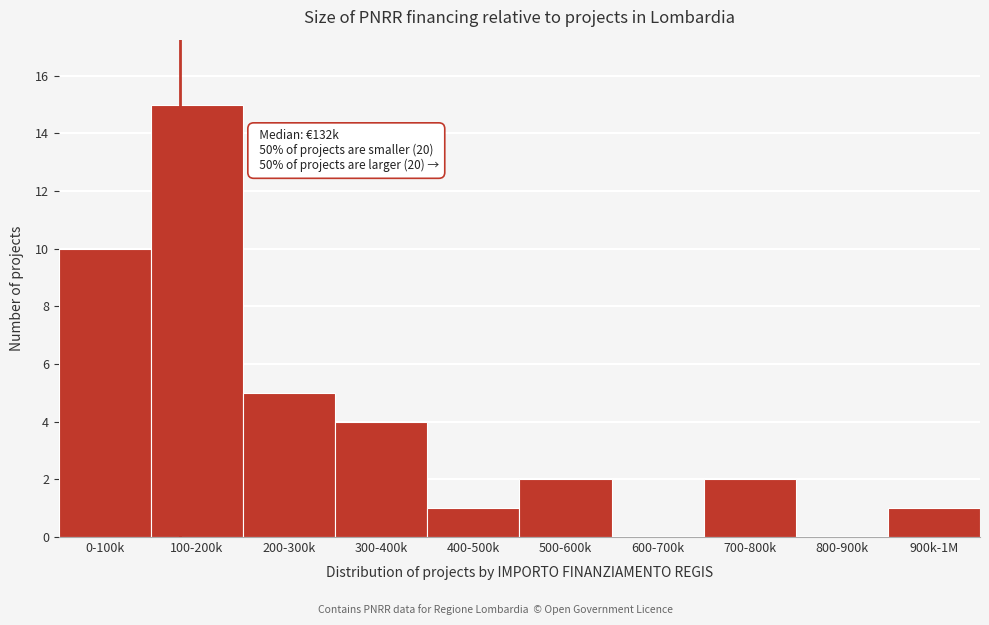

Reading left to right, what are all the values shown in this chart?

0-100k=10	100-200k=15	200-300k=5	300-400k=4	400-500k=1	500-600k=2	600-700k=0	700-800k=2	800-900k=0	900k-1M=1